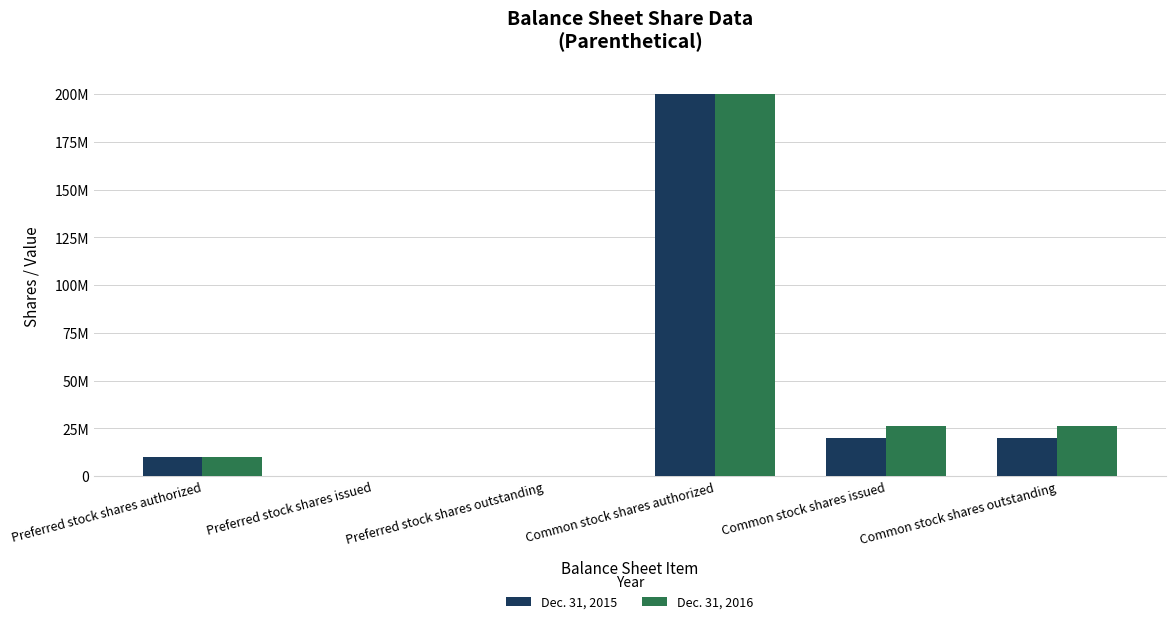

At Preferred stock shares outstanding, list the series in order from largest to smallest.

Dec. 31, 2015, Dec. 31, 2016